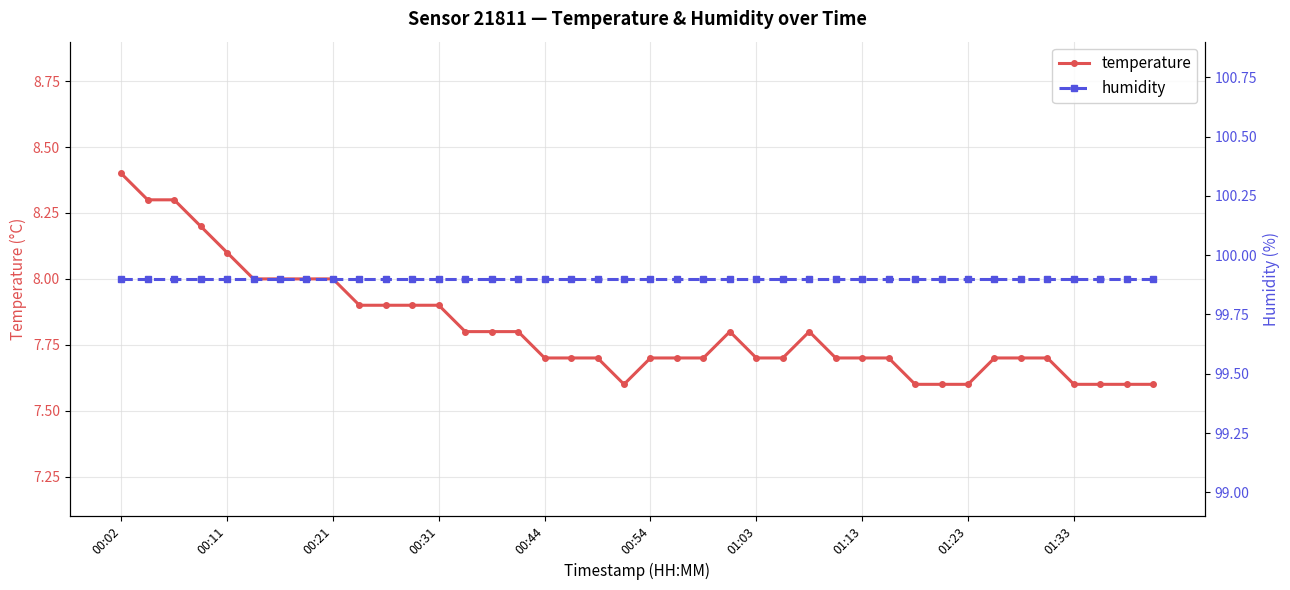

What position from the left is 27?

28